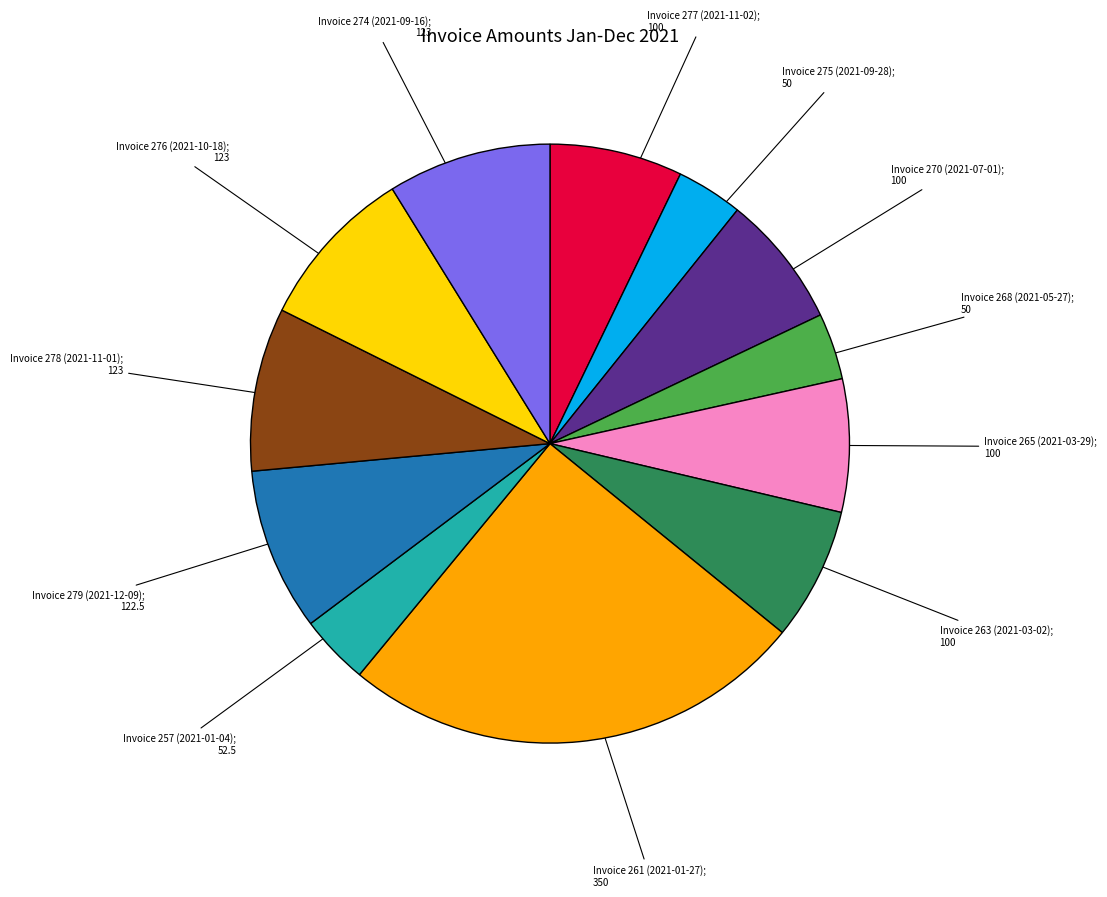

Count the number of slices in the pie.

12